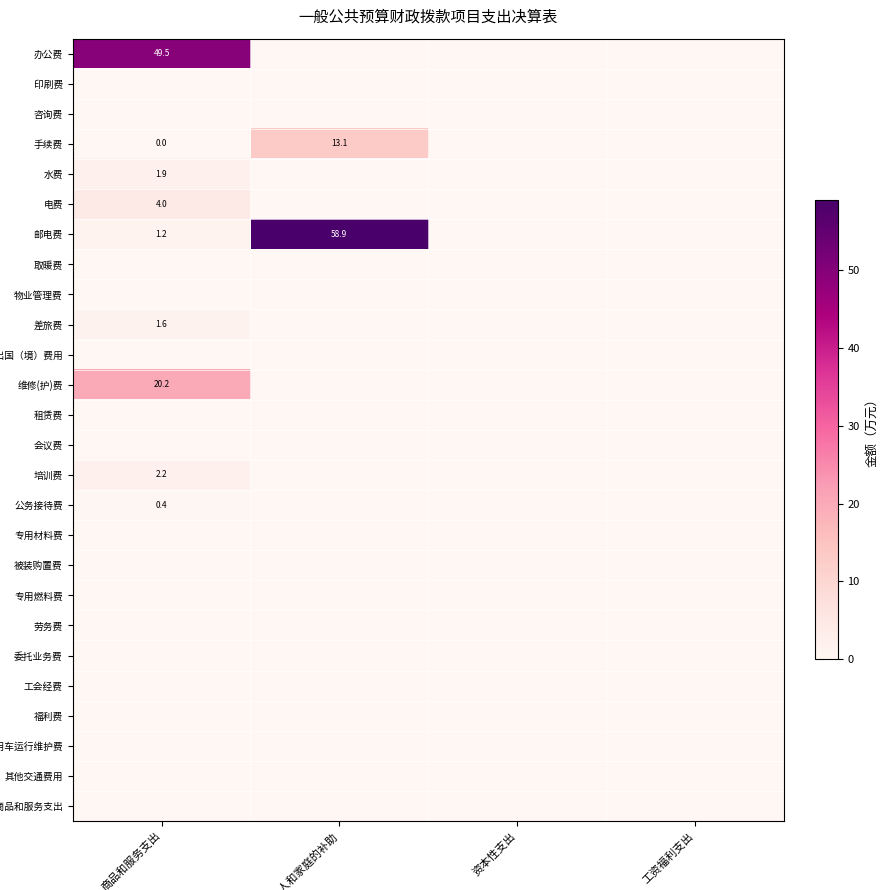

List the series in order of their peak value, highest first.

邮电费, 办公费, 维修(护)费, 手续费, 电费, 培训费, 水费, 差旅费, 公务接待费, 印刷费, 咨询费, 取暖费, 物业管理费, 因公出国（境）费用, 租赁费, 会议费, 专用材料费, 被装购置费, 专用燃料费, 劳务费, 委托业务费, 工会经费, 福利费, 公务用车运行维护费, 其他交通费用, 其他商品和服务支出